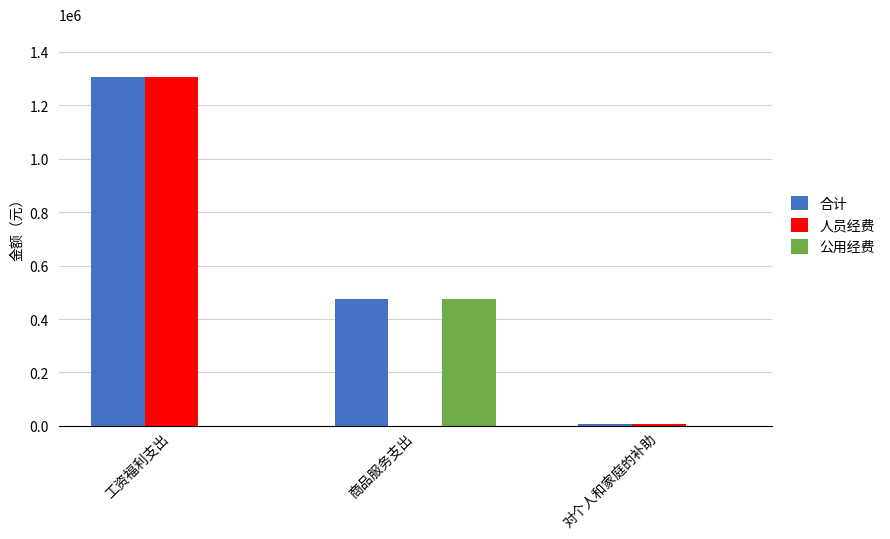

At which label does 公用经费 reach its peak?

商品服务支出